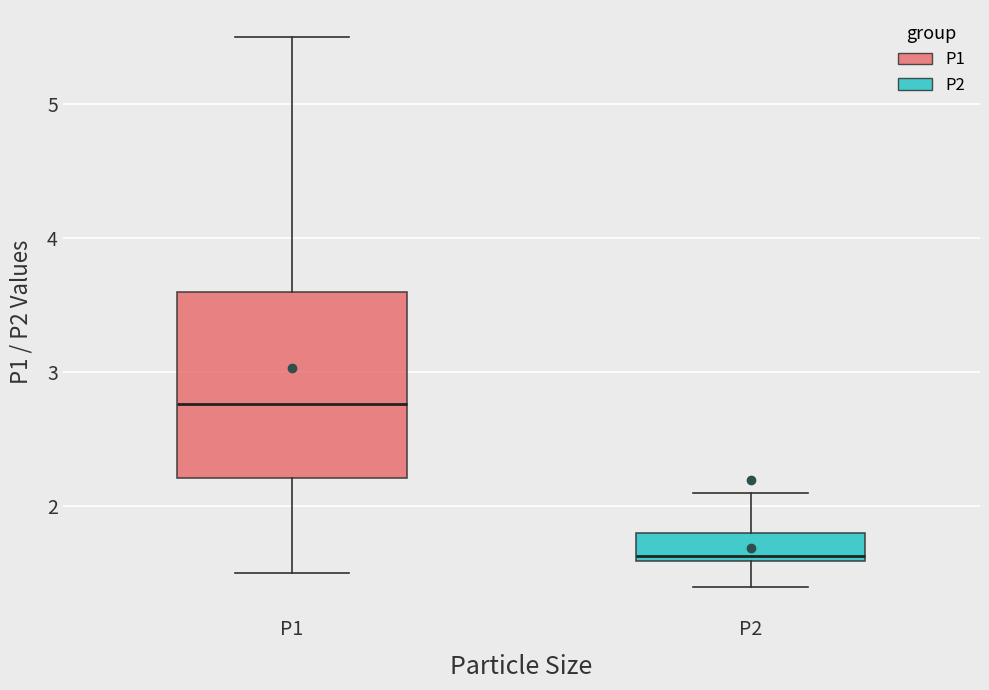

Comparing the boxes themselves (not the whiskers), which one is the tallest?

P1